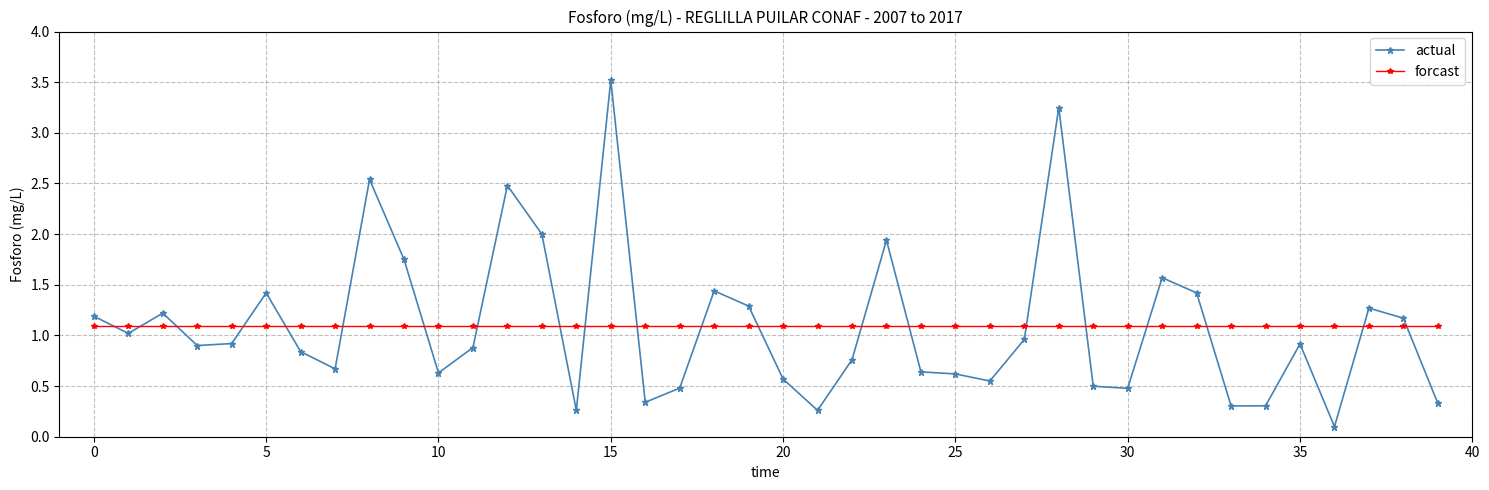

What is the value of the forcast point at the 32nd from the left?

1.1